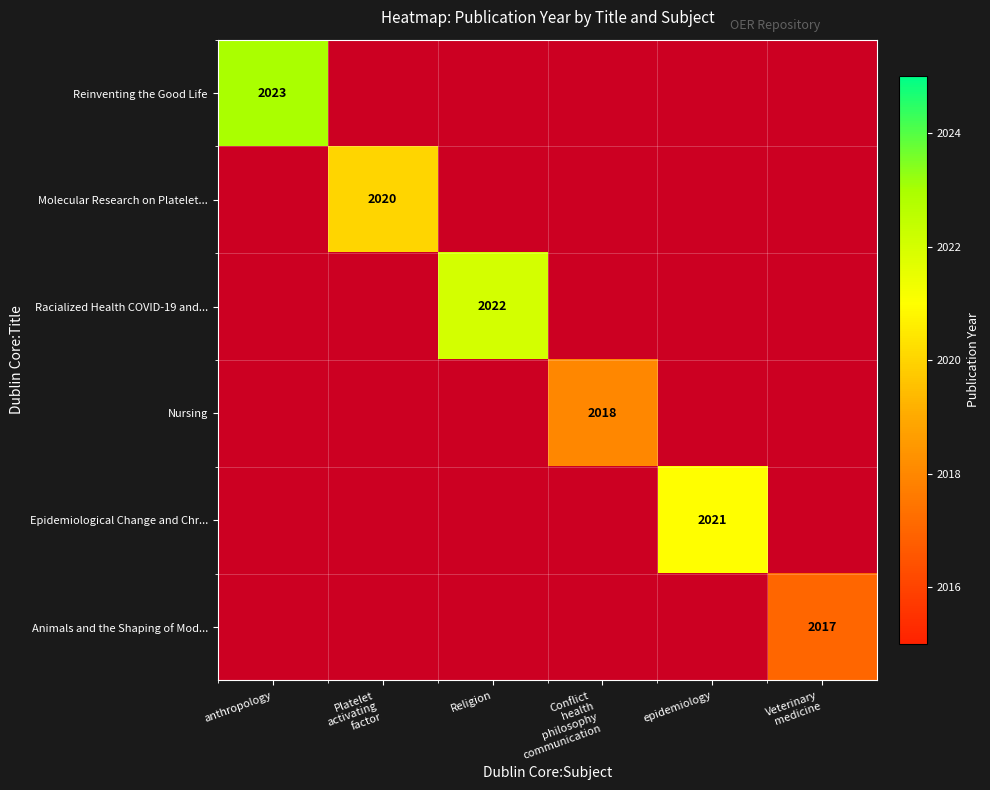

The value of Epidemiological Change and Chr... at epidemiology is 3054. True or false?

False